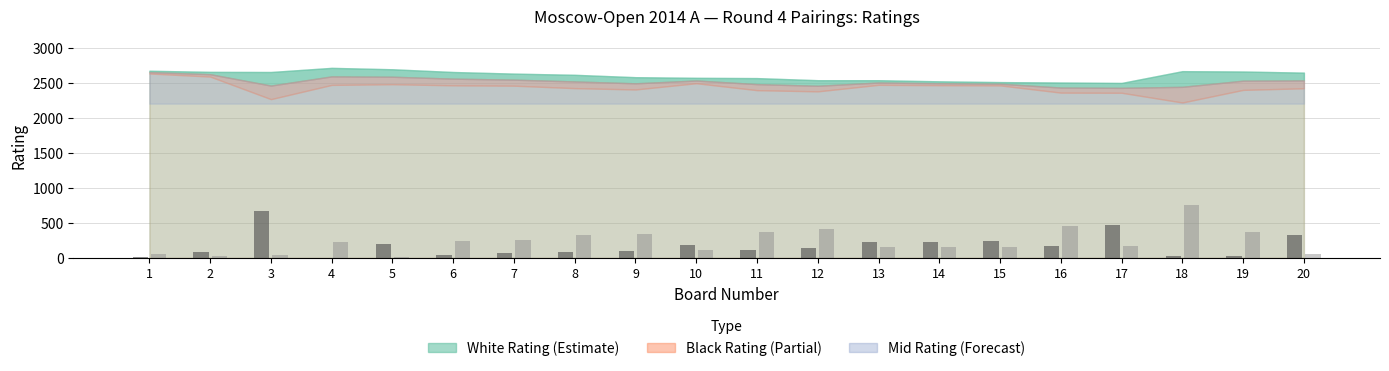

What is the maximum value shown in the chart?

760